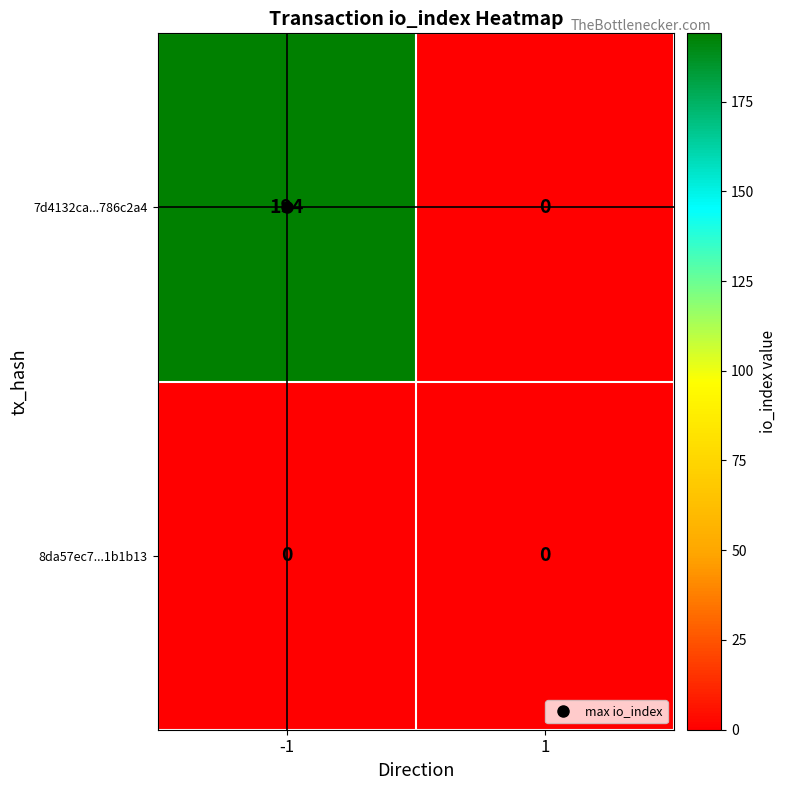

What is the spread (max minus min) of values at -1?

194